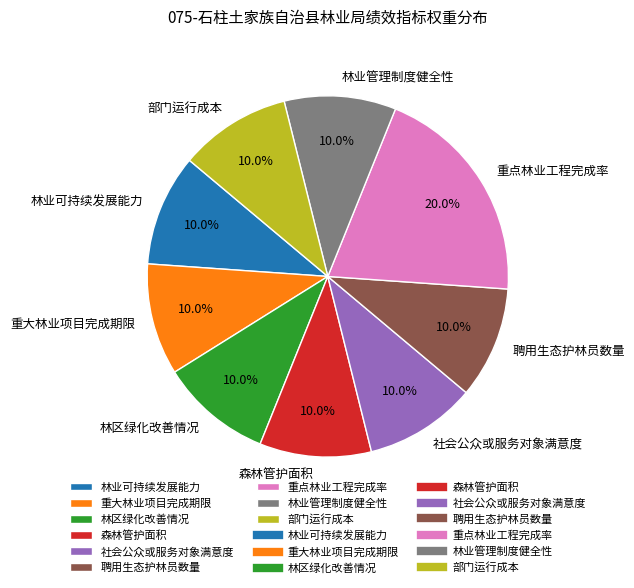

What is the largest slice in the pie chart?

重点林业工程完成率